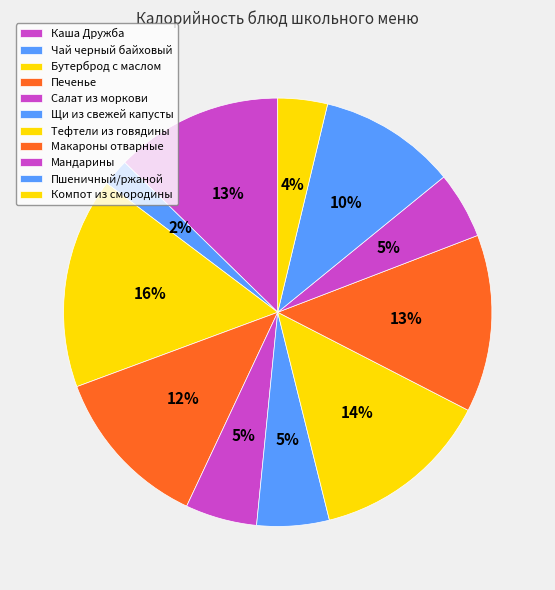

How many slices are in this pie chart?

11